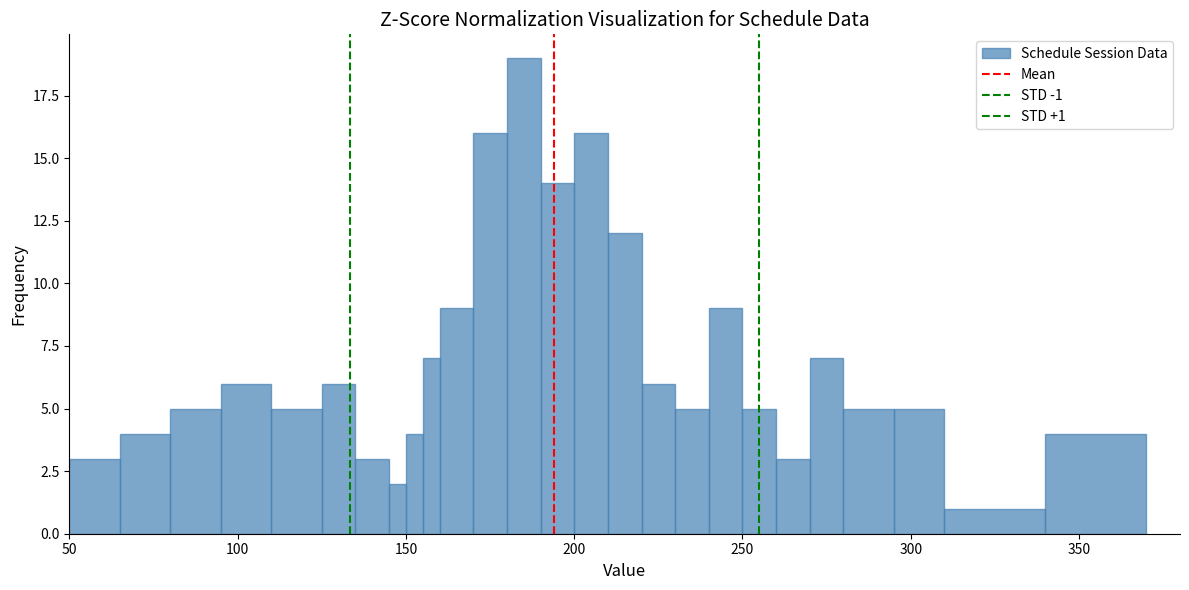

Around what value on the x-axis is the tallest bar? Give the approximate position of its centre, as read against the axis.

185